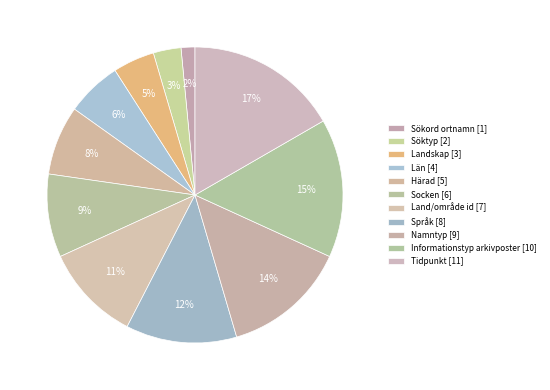

What is the largest slice in the pie chart?

Tidpunkt